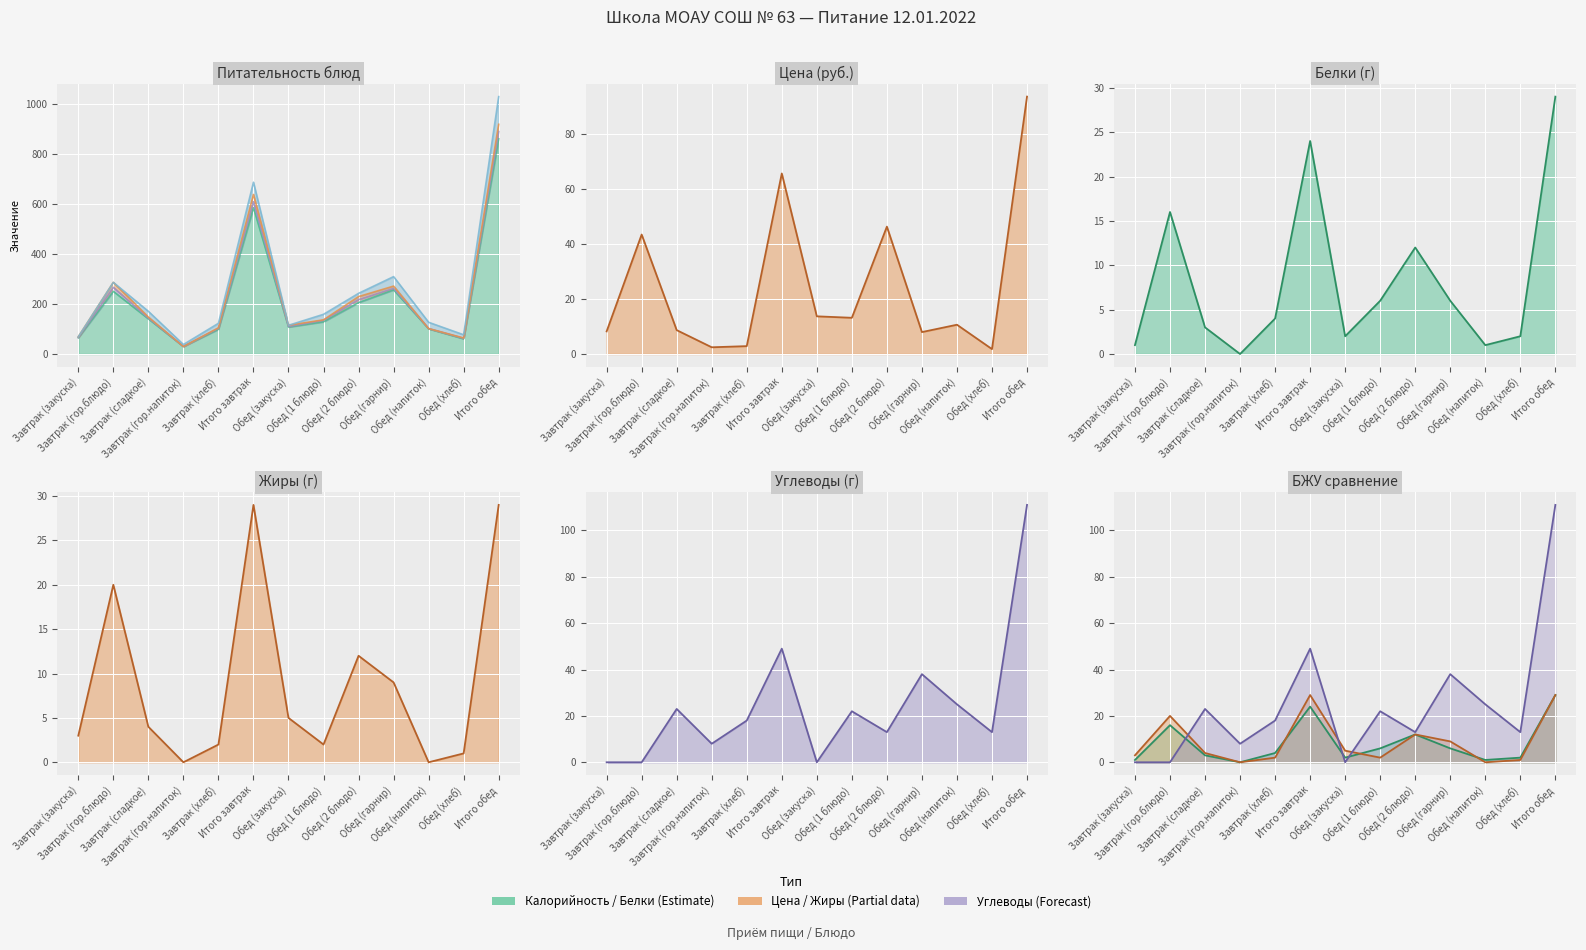

Reading left to right, list all the values displayed in this chart.

Цена: 8.2	43.5	8.7	2.5	2.9	65.8	13.7	13.2	46.4	8.0	10.7	1.8	93.8
Калорийность: 65.0	251.0	141.0	30.0	99.0	586.0	108.0	129.0	206.0	257.0	101.0	61.0	862.0
Белки: 1.0	16.0	3.0	0.0	4.0	24.0	2.0	6.0	12.0	6.0	1.0	2.0	29.0
Жиры: 3.0	20.0	4.0	0.0	2.0	29.0	5.0	2.0	12.0	9.0	0.0	1.0	29.0
Углеводы: 0.0	0.0	23.0	8.0	18.0	49.0	0.0	22.0	13.0	38.0	25.0	13.0	111.0